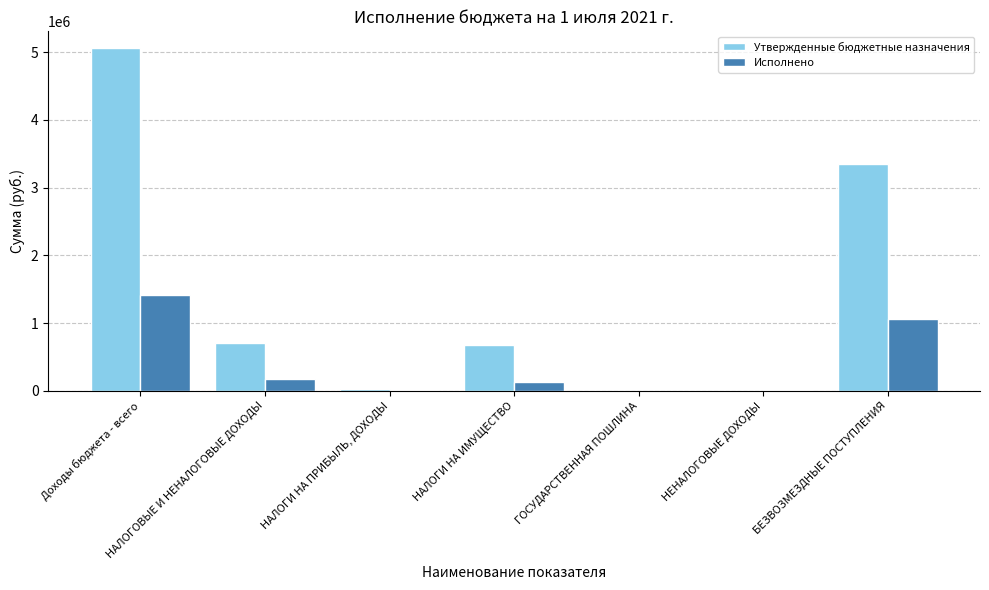

Which series has the largest total across all categories?

Утвержденные бюджетные назначения